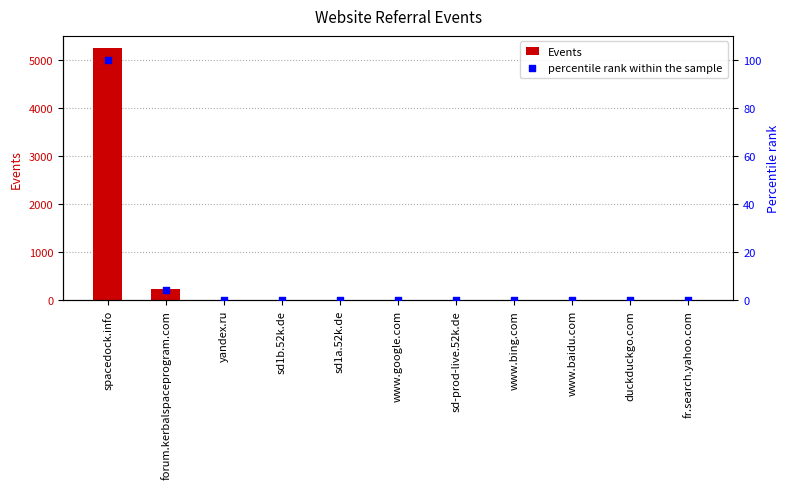

What are all the series names shown in the legend?

Events, percentile rank within the sample